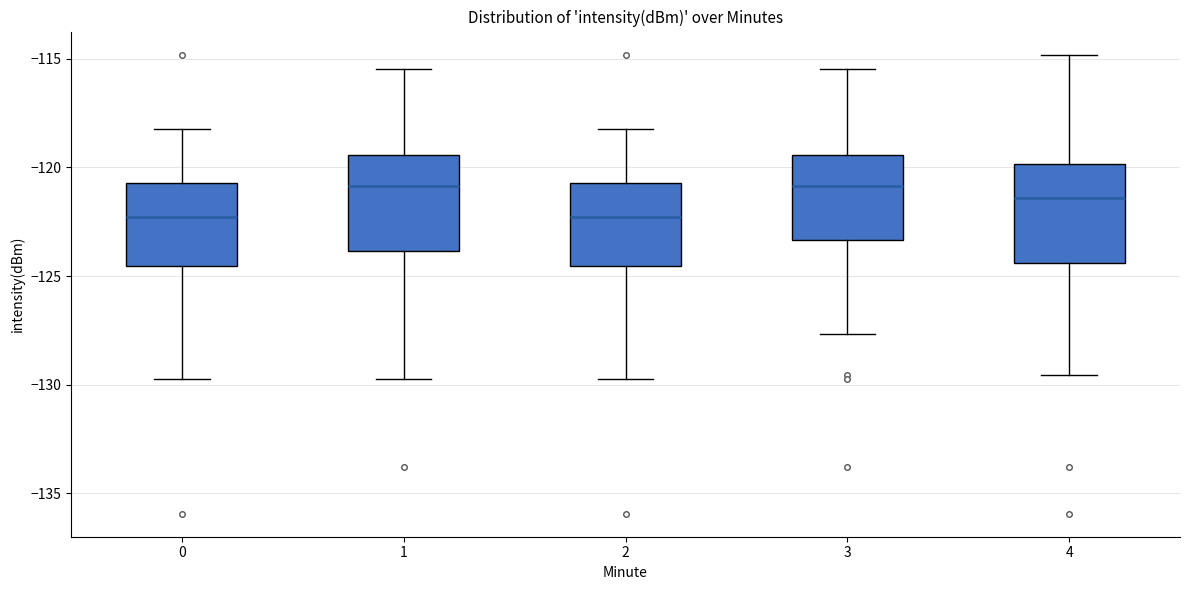

Where does the lower whisker of the box at x = 3 end on the y-axis? The values are not printed on the chart, so give them approximately, as read against the axis.

-127.5